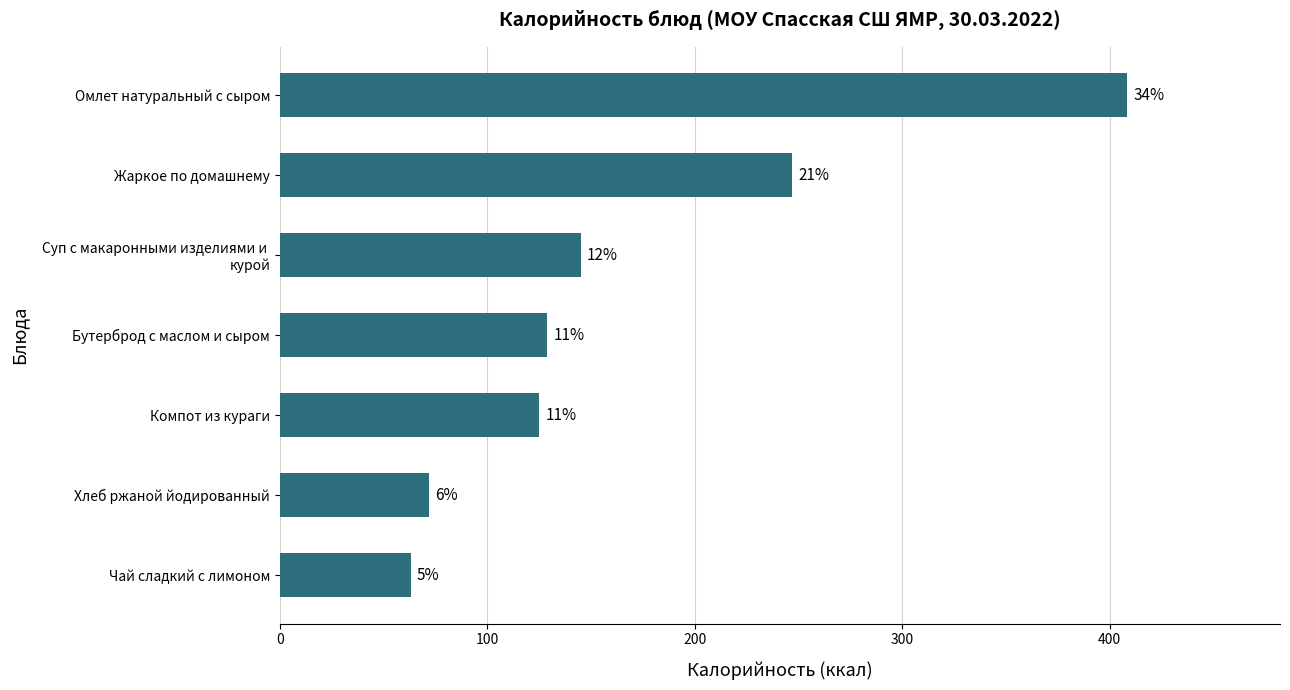

How many bars are there in total?

7